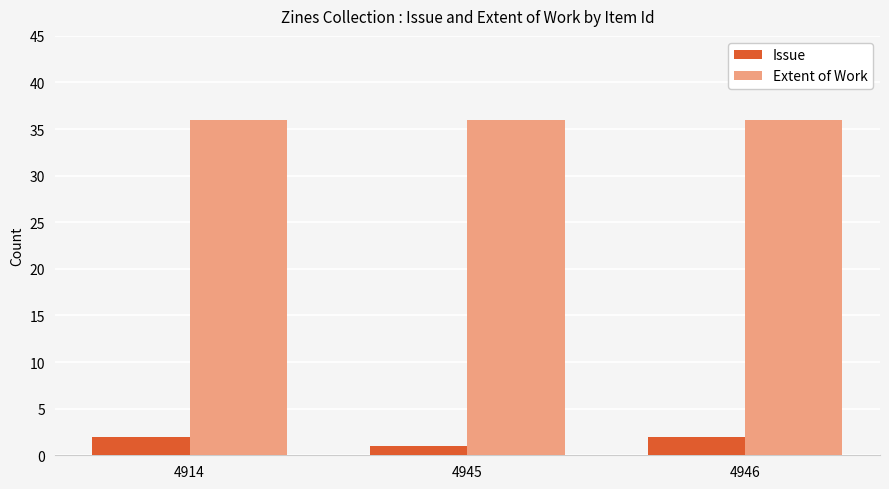

Reading left to right, what are all the values shown in this chart?

Issue: 4914=2	4945=1	4946=2
Extent of Work: 4914=36	4945=36	4946=36